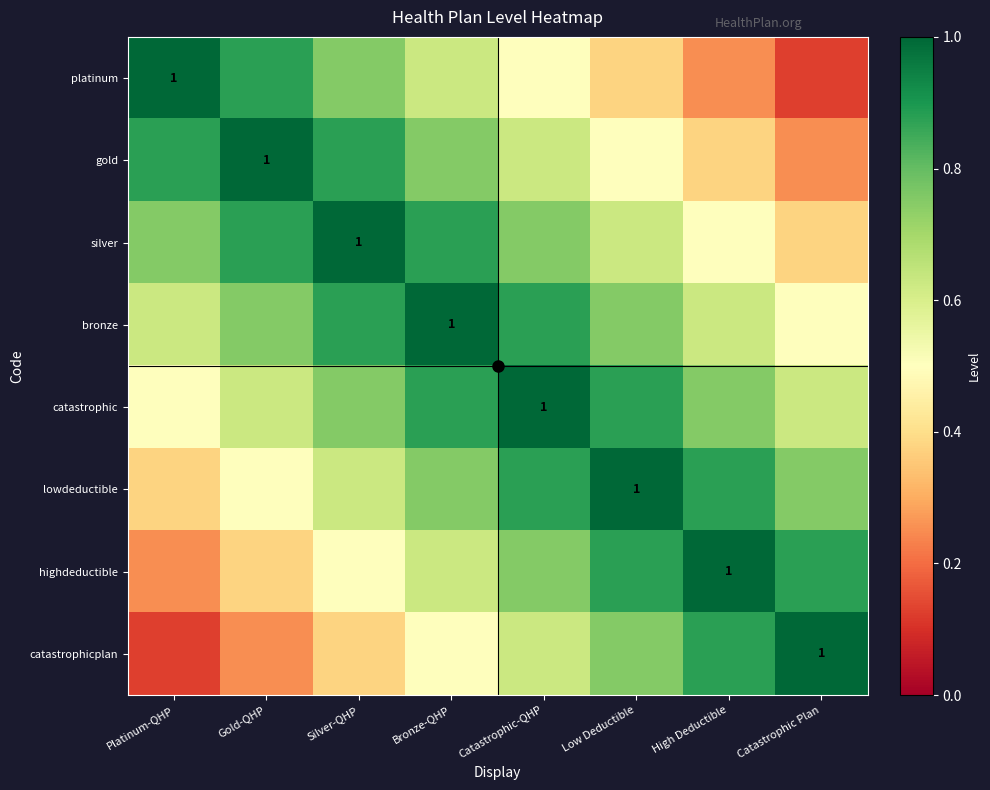

What is the difference between the catastrophic values at Gold-QHP and Platinum-QHP?

0.1